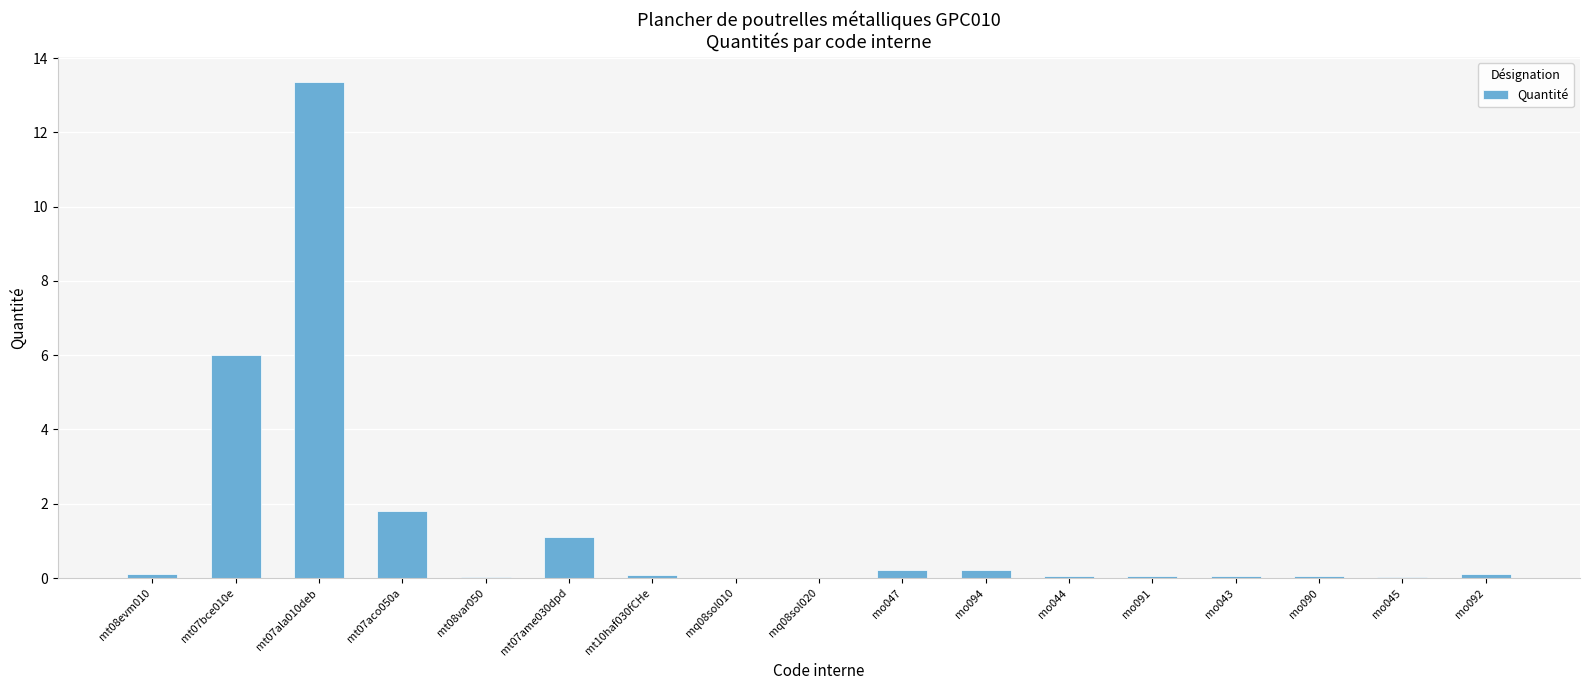

Are the bars horizontal?

No